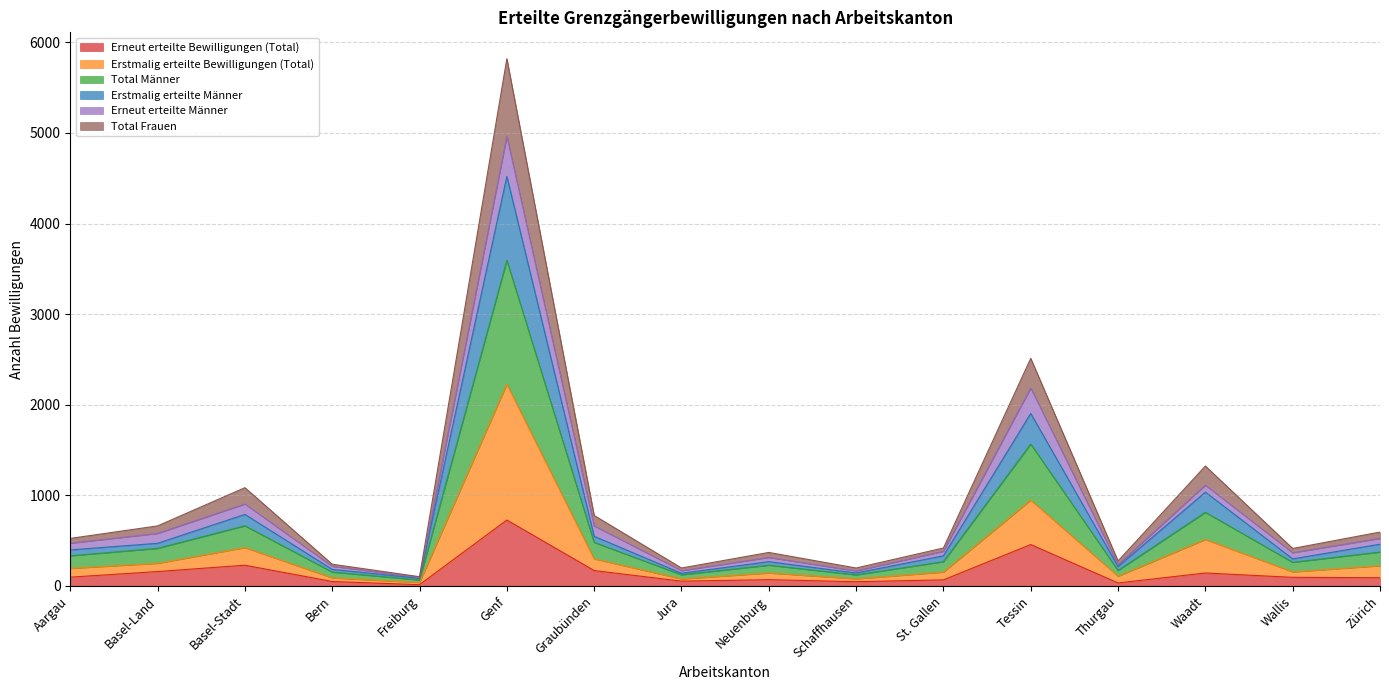

True or false: Total Männer and Erstmalig erteilte Bewilligungen (Total) cross at least once.

False